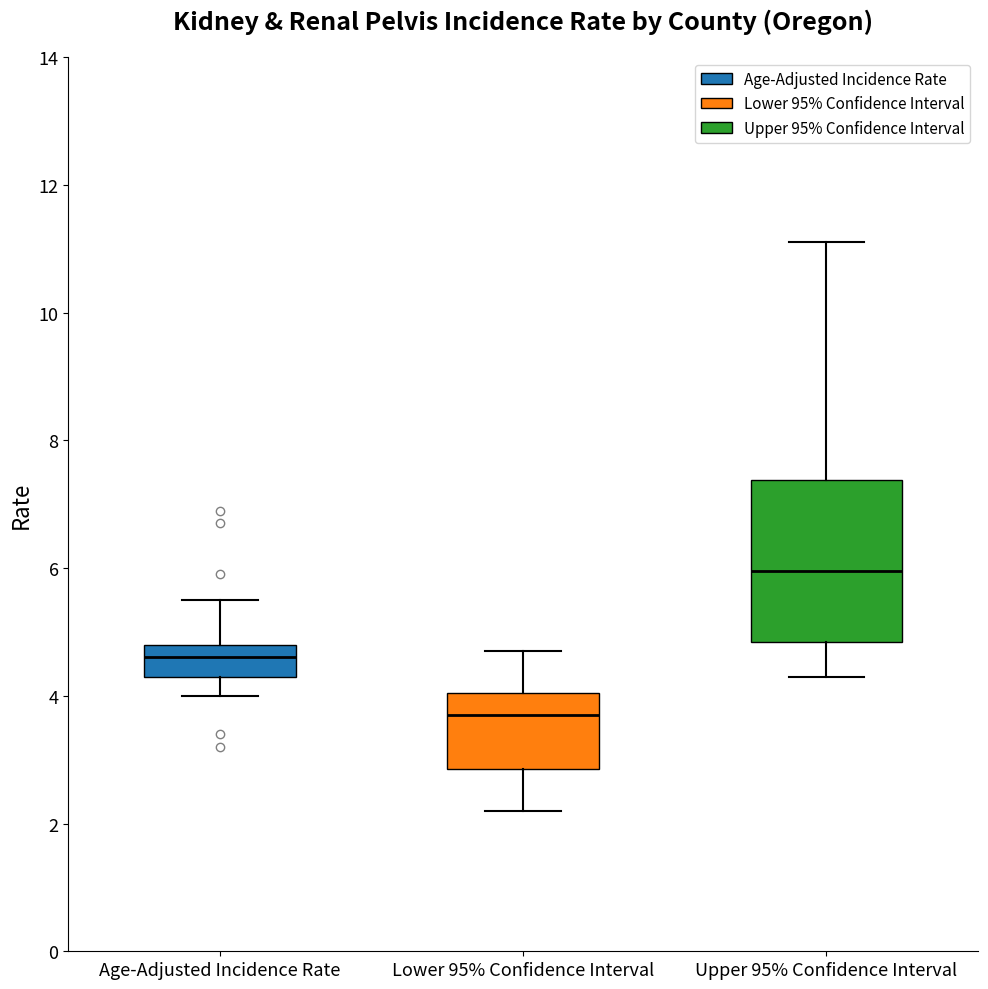

Which box's median line is the highest?

Upper 95% Confidence Interval